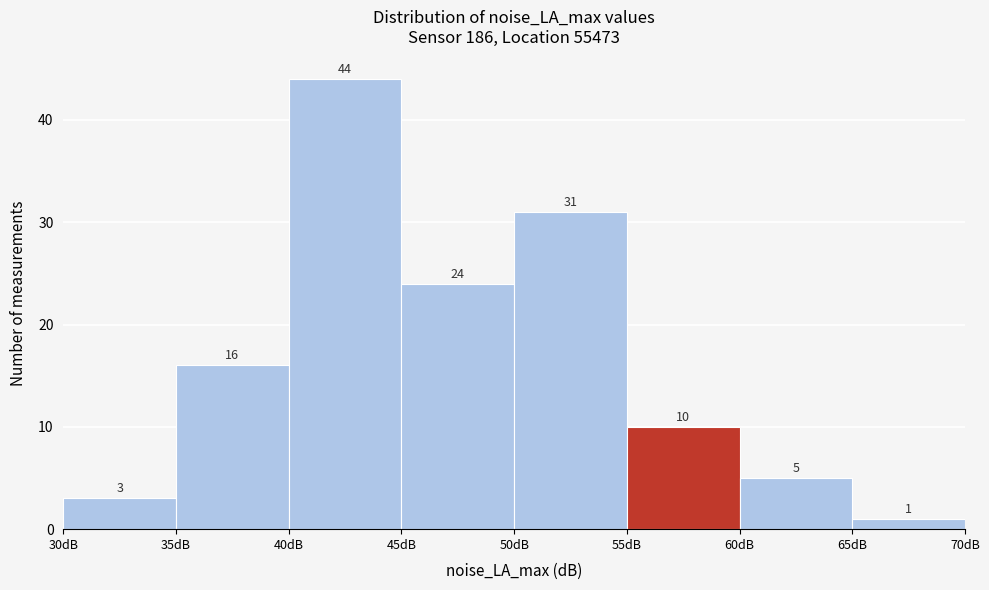

Reading left to right, list every bar in this chart as the range it spans on the x-axis followed by its height.

30 to 35: 3
35 to 40: 16
40 to 45: 44
45 to 50: 24
50 to 55: 31
55 to 60: 10
60 to 65: 5
65 to 70: 1